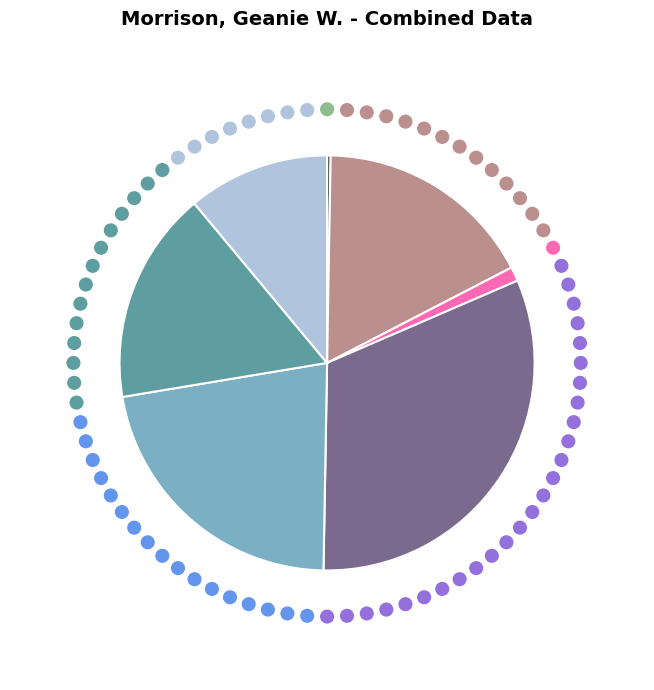

Is there any slice that represents more than half of the pie?

No